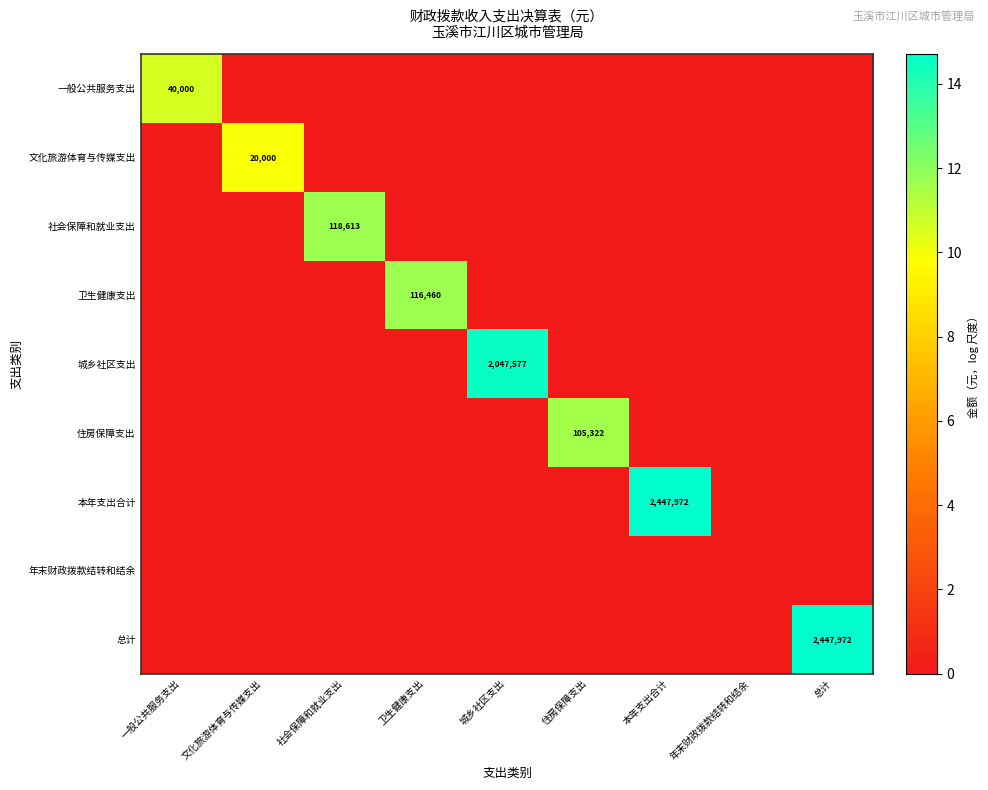

Is it true that 文化旅游体育与传媒支出 equals 12895 at 文化旅游体育与传媒支出?

False